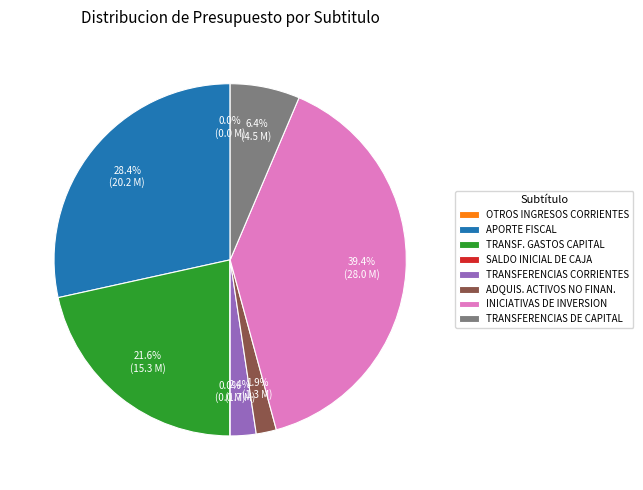

Which slice is the largest?

INICIATIVAS DE INVERSION